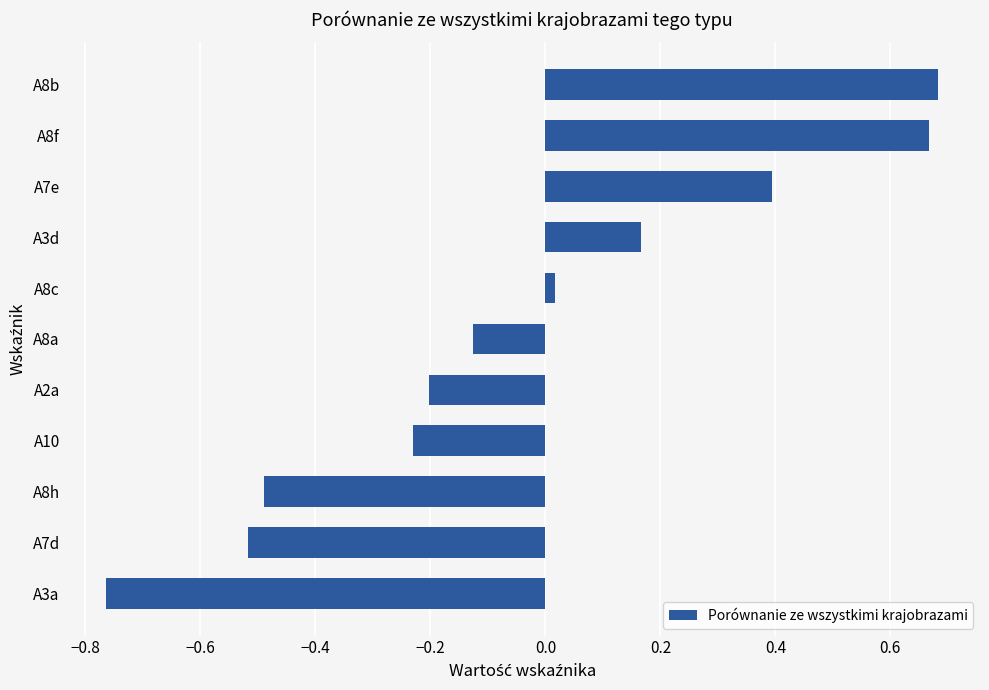

List the labels in order of value, smallest first.

A3a, A7d, A8h, A10, A2a, A8a, A8c, A3d, A7e, A8f, A8b